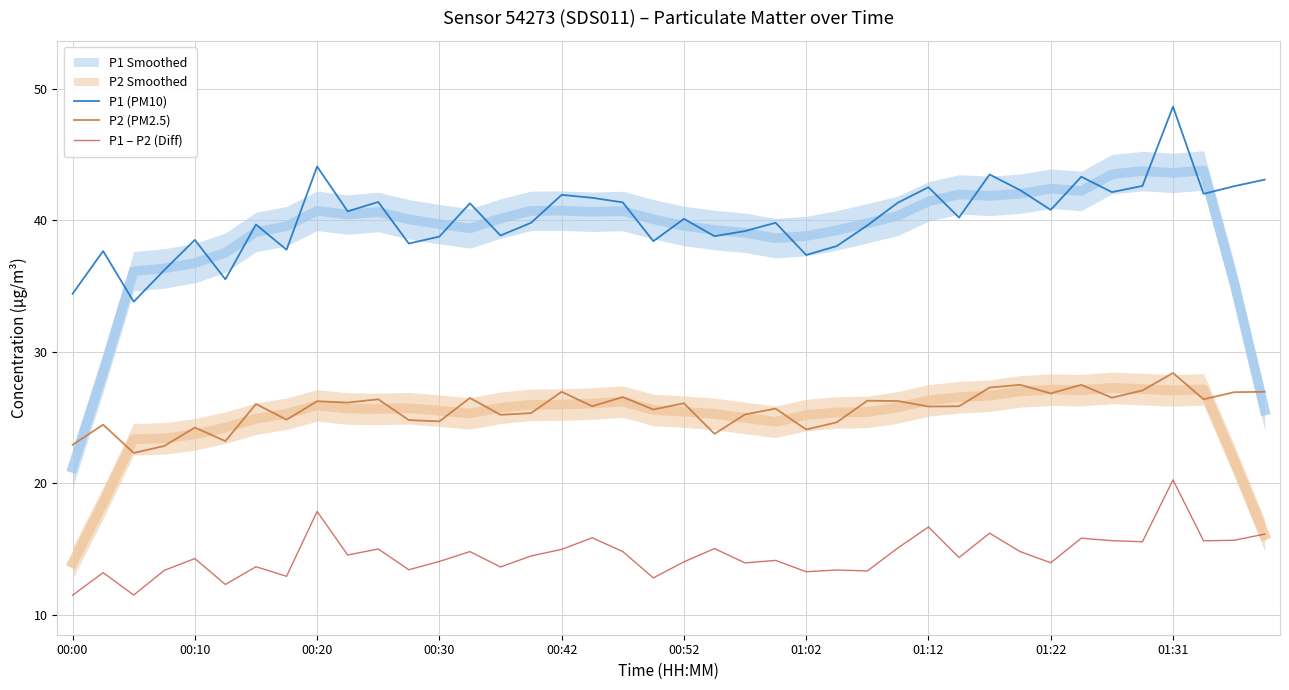

What is the value of the P2 (PM2.5) point at the 6th from the left?

23.2